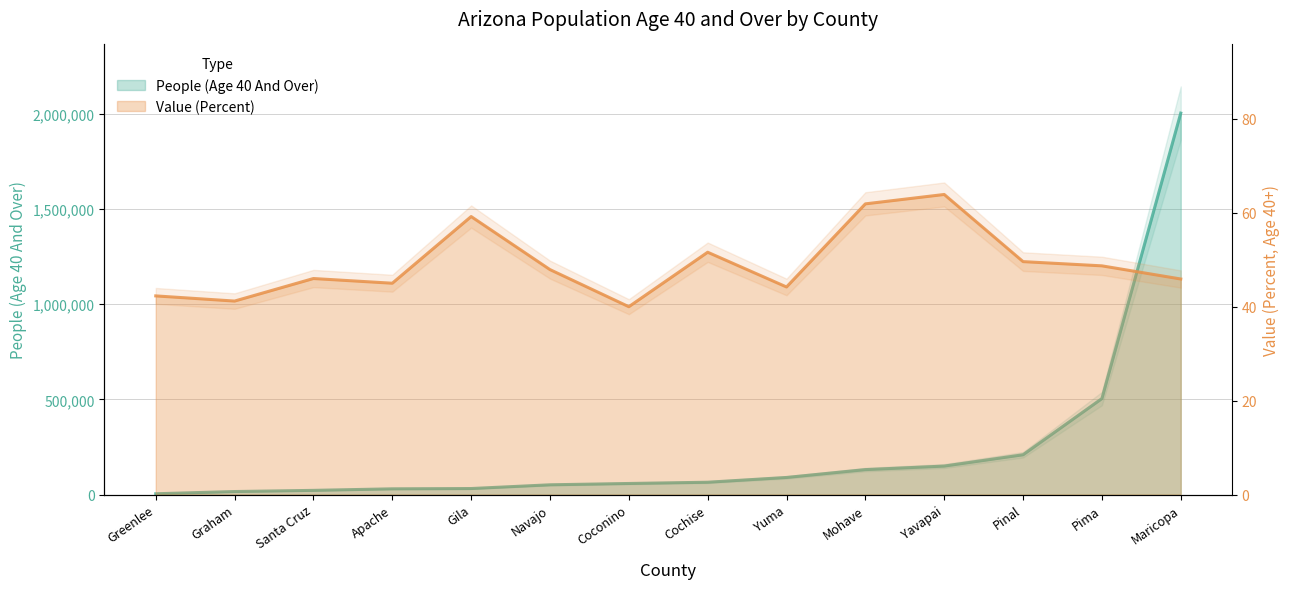

The value of Value (Percent) at Pinal is 70.1. True or false?

False